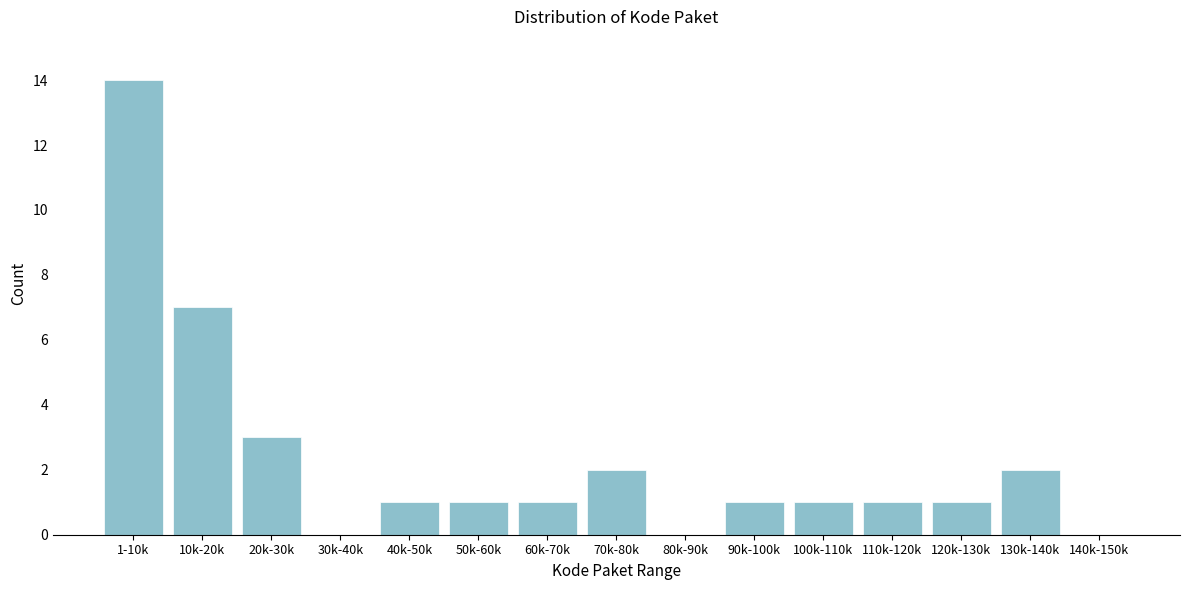

Reading right to left, extract all data points from this chart.

140k-150k=0	130k-140k=2	120k-130k=1	110k-120k=1	100k-110k=1	90k-100k=1	80k-90k=0	70k-80k=2	60k-70k=1	50k-60k=1	40k-50k=1	30k-40k=0	20k-30k=3	10k-20k=7	1-10k=14